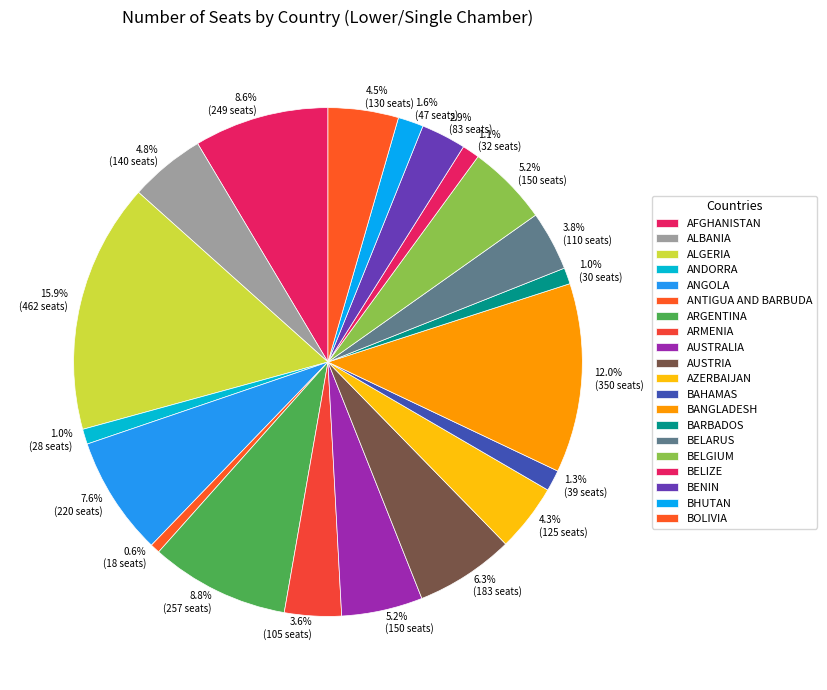

What percentage is NOT represented by AUSTRIA?

93.7%